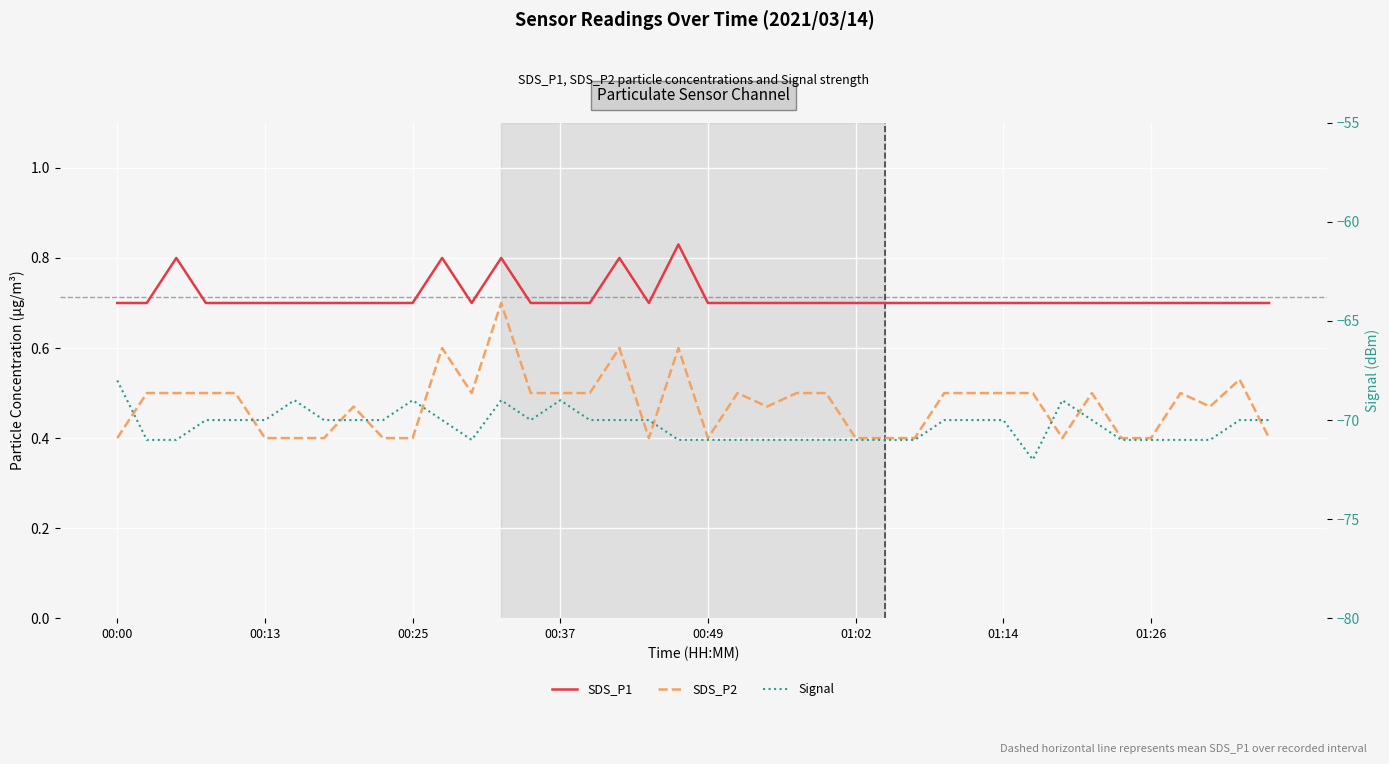

What are all the series names shown in the legend?

SDS_P1, SDS_P2, Signal